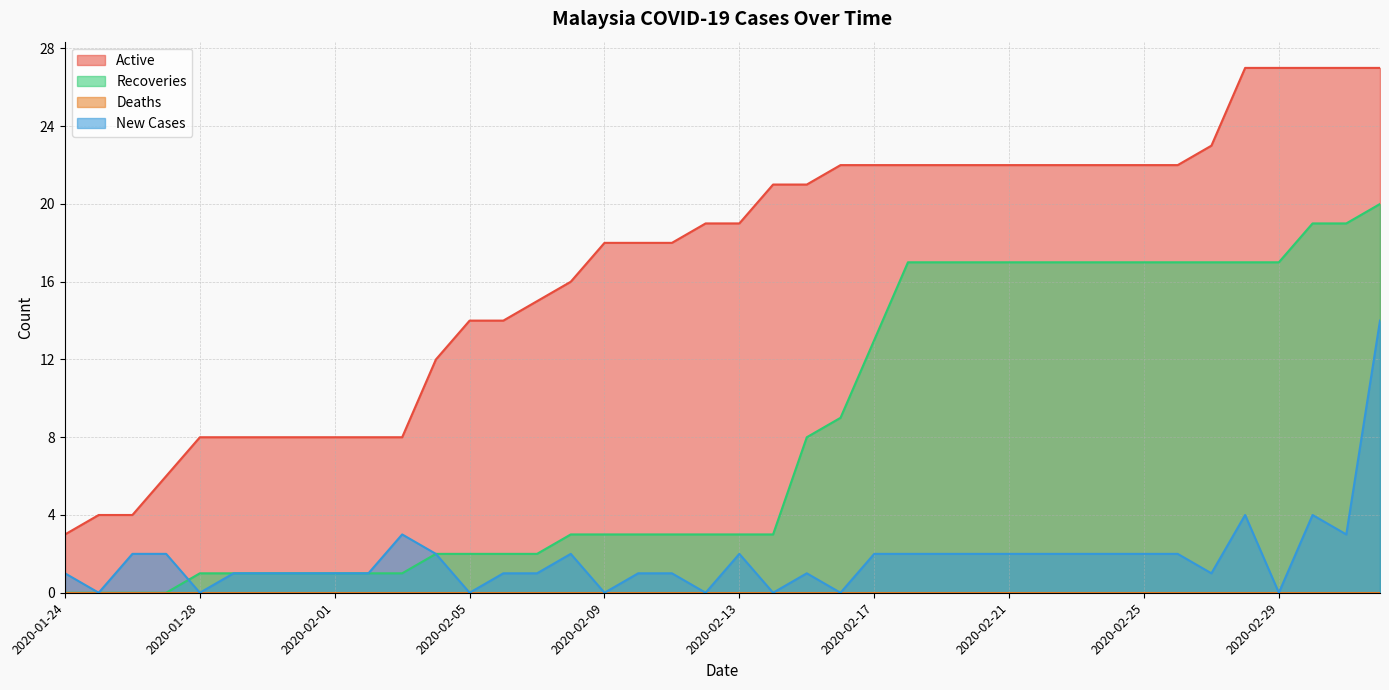

What is the highest value of the New Cases series?

14